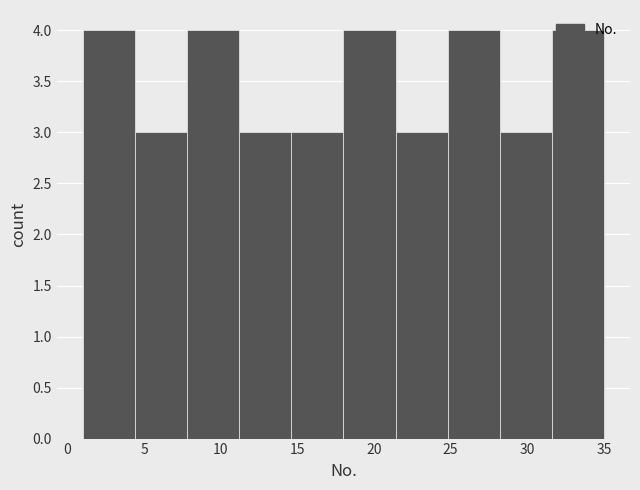

Reading left to right, transcribe this chart: for each bar, give the range it covers on the x-axis and its height. Neither the bar edges nor the heights are printed on the chart, so give them approximately, as read against the axes.

1.0 to 4.4: 4
4.4 to 7.8: 3
7.8 to 11.2: 4
11.2 to 14.6: 3
14.6 to 18.0: 3
18.0 to 21.4: 4
21.4 to 24.8: 3
24.8 to 28.2: 4
28.2 to 31.6: 3
31.6 to 35.0: 4